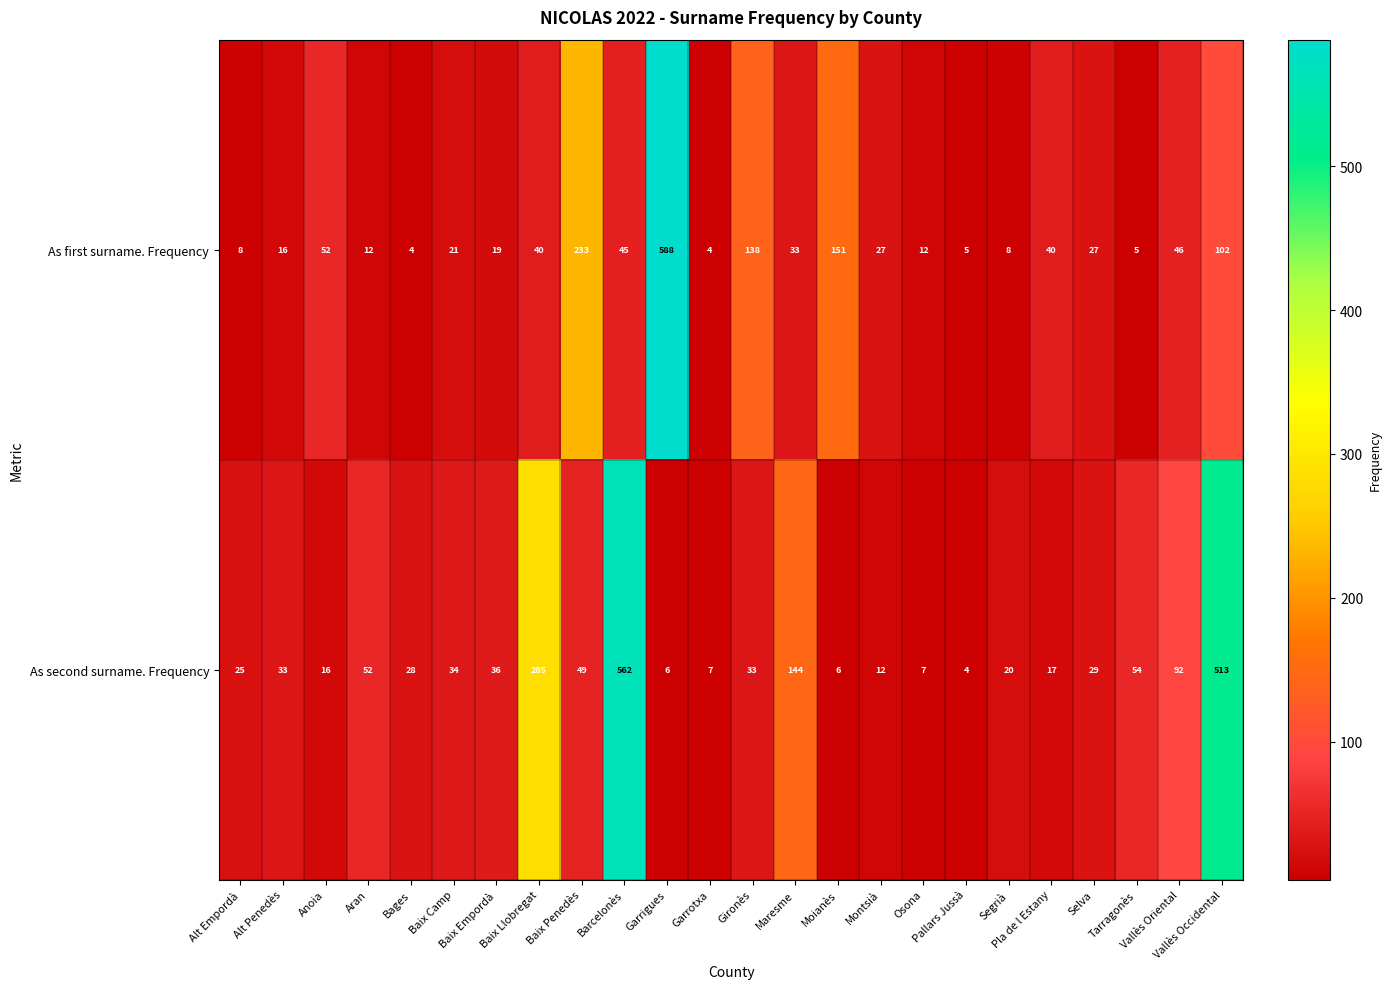

List the series in order of their peak value, highest first.

As first surname. Frequency, As second surname. Frequency